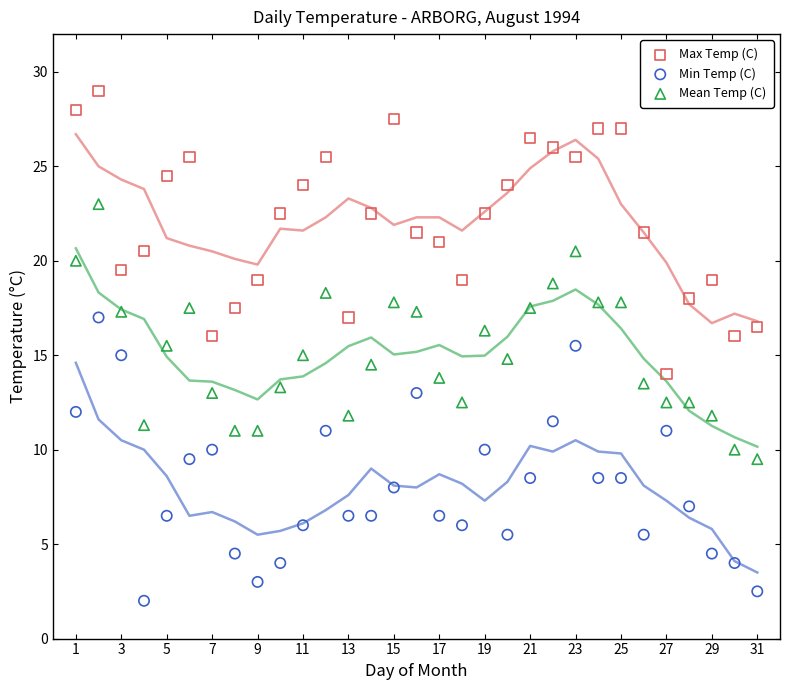

Across all data points, what is the range of Y values (max minus min)?

27.0